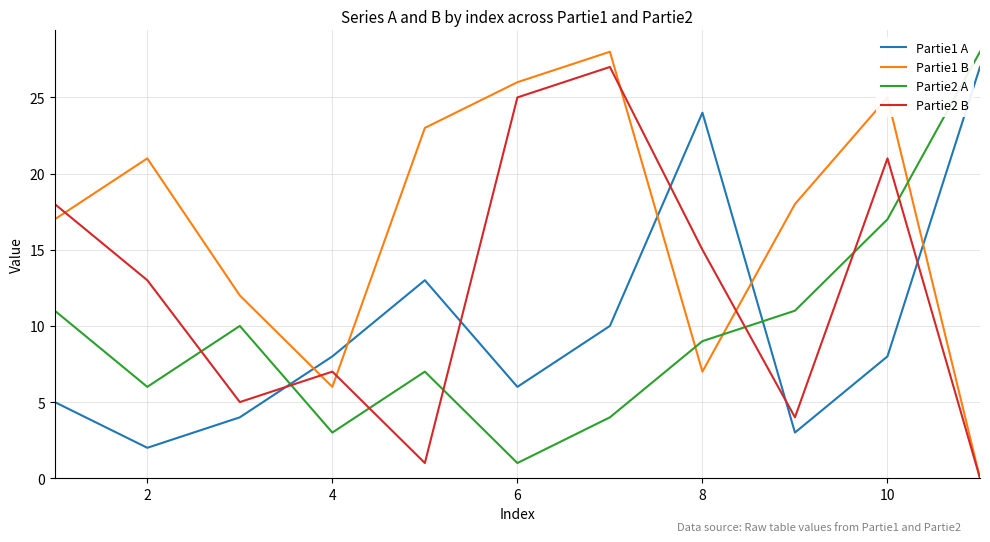

True or false: Partie1 A and Partie2 B intersect in this chart.

True